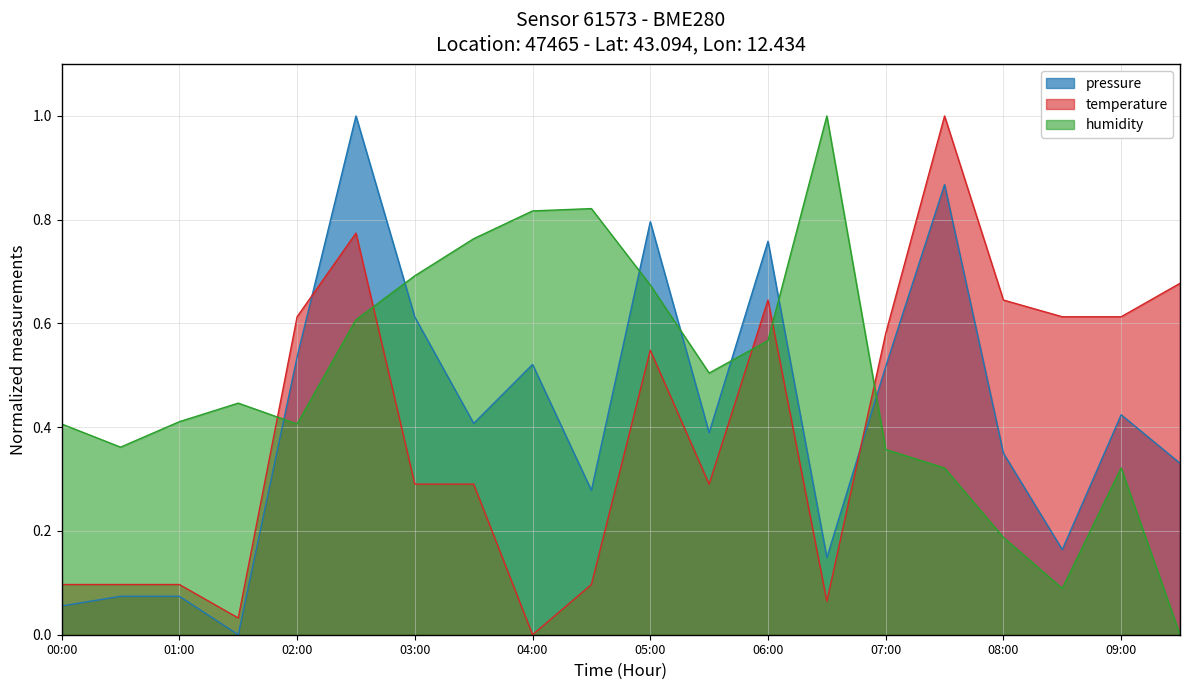

True or false: humidity has more than 0 interior local peaks.

True